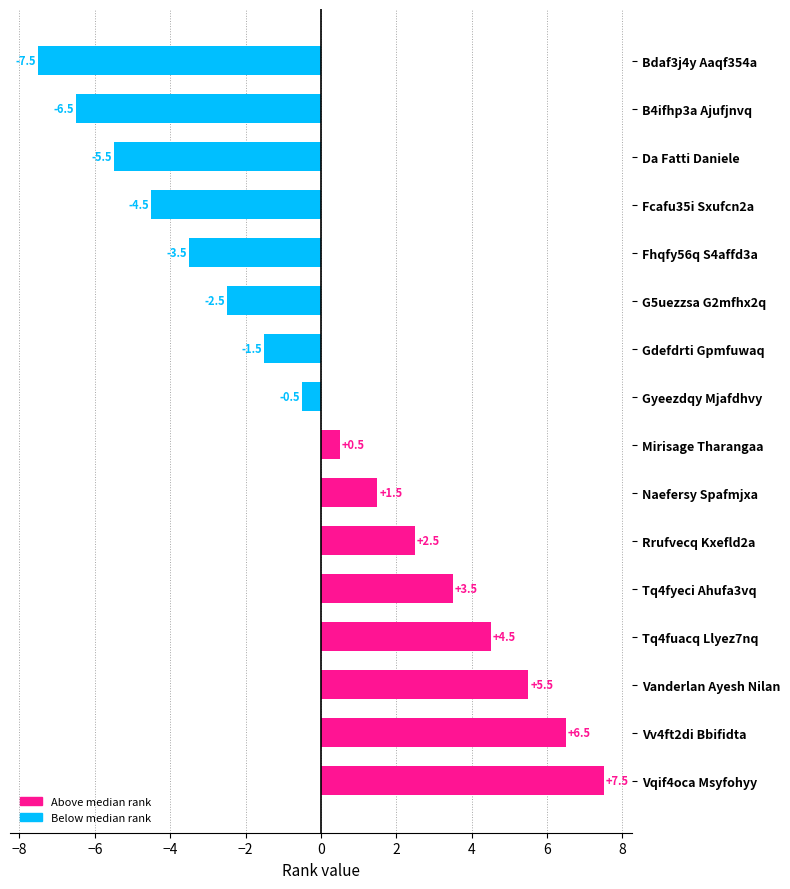

The value at Naefersy Spafmjxa is 1.5. True or false?

True